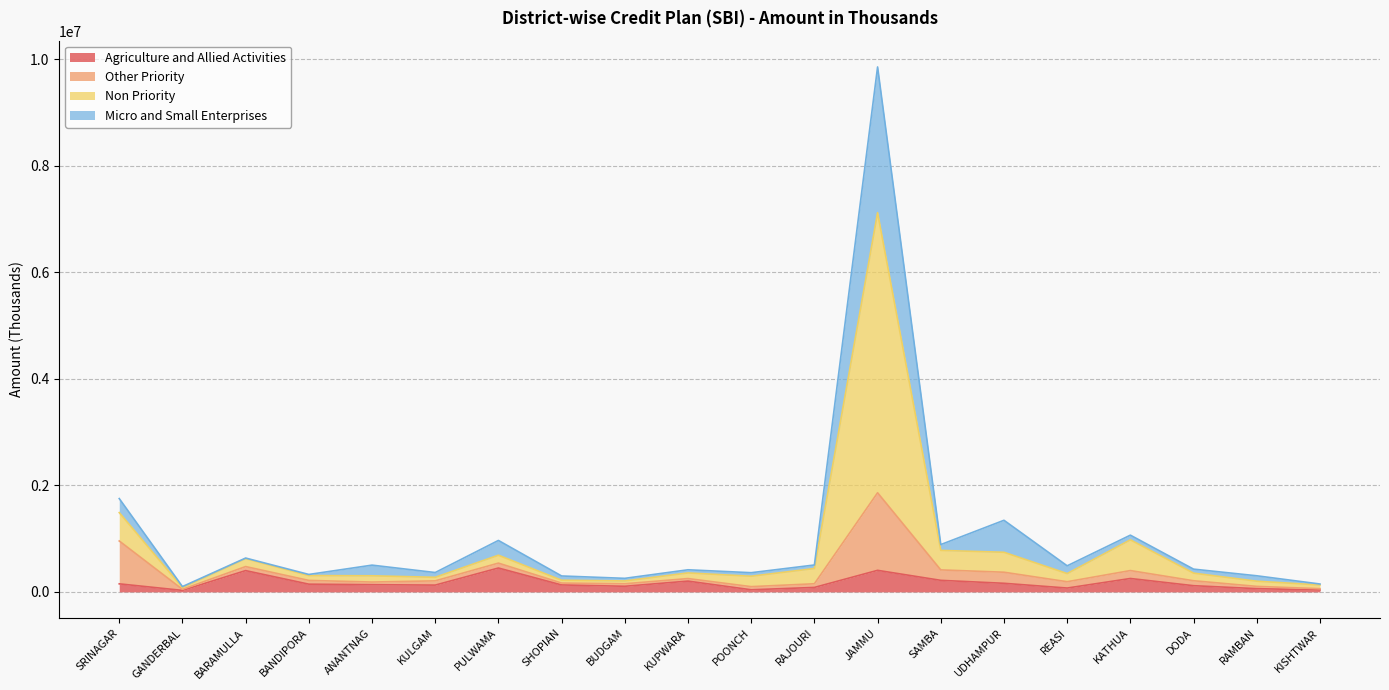

Where is the first local minimum for Non Priority?

GANDERBAL